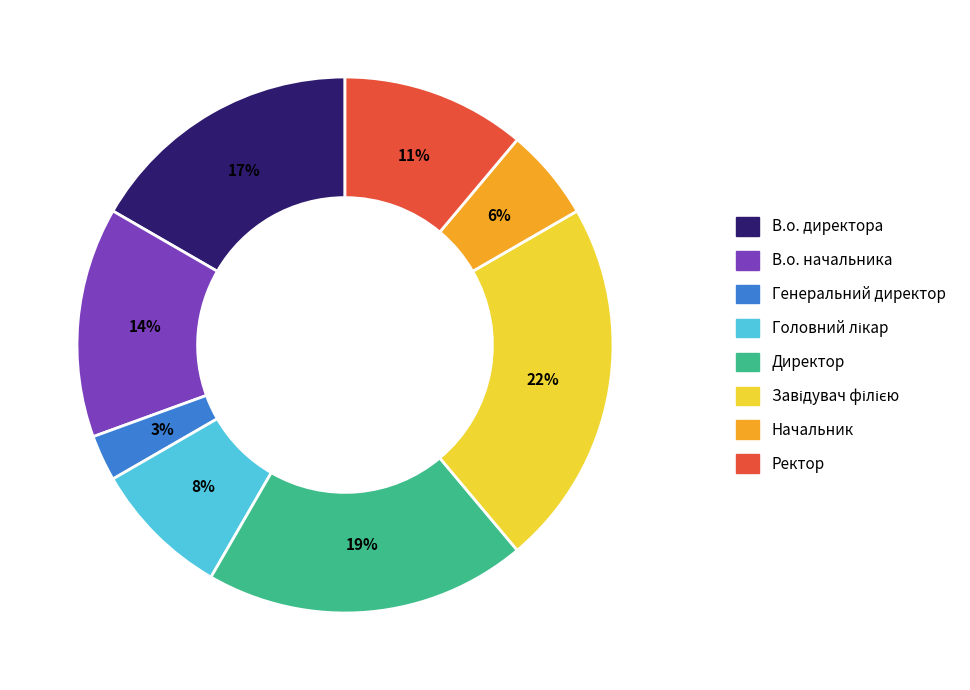

The Ректор slice represents 23% of the pie. True or false?

False